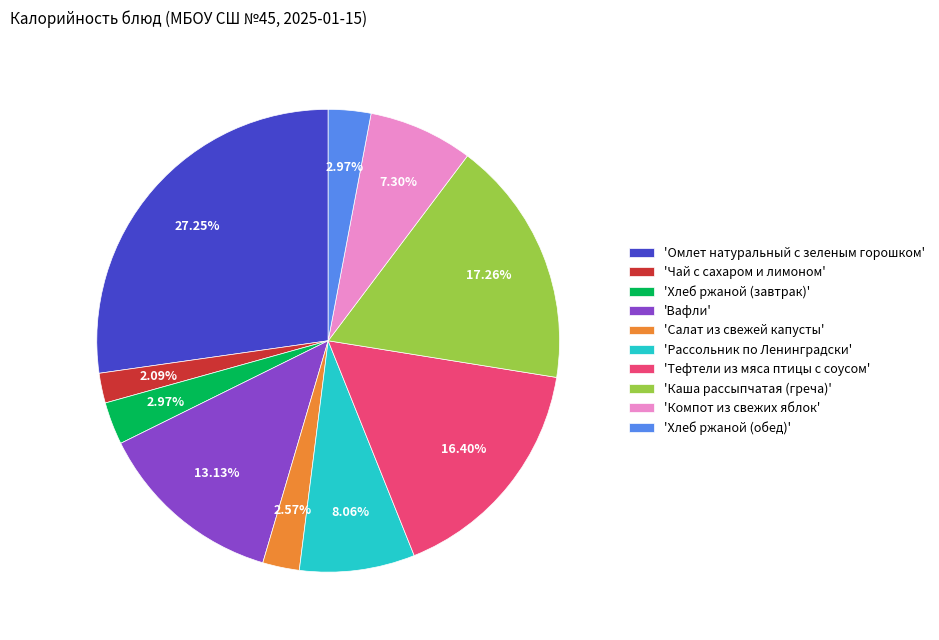

Approximately how many times larger is the value at 'Рассольник по Ленинградски' compared to 'Каша рассыпчатая (греча)'?

0.5